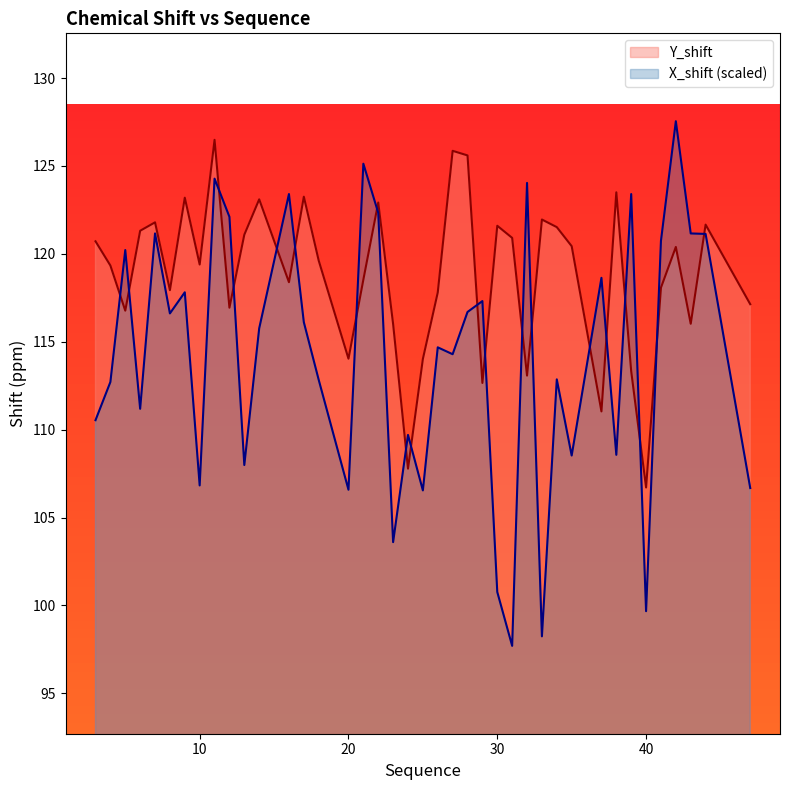

What is the spread (max minus min) of values at 39?

10.1